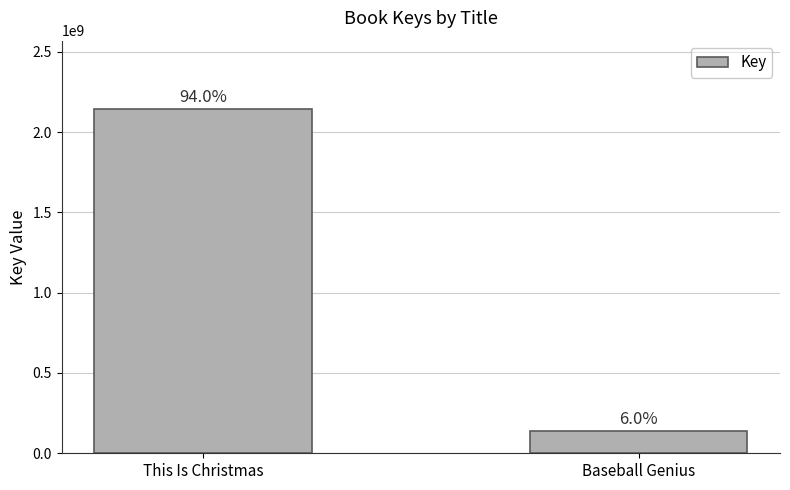

What is the average value?

1138642654